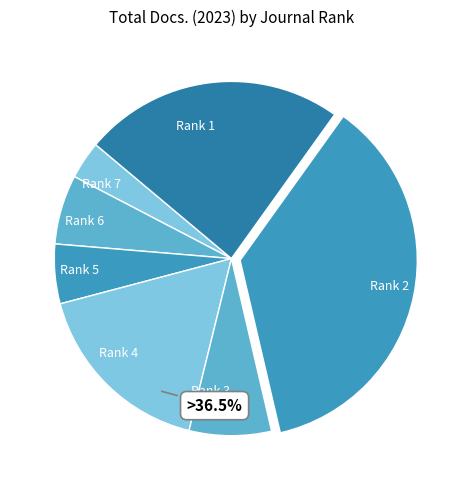

To the nearest percent, what portion does Rank 7 represent?

3%